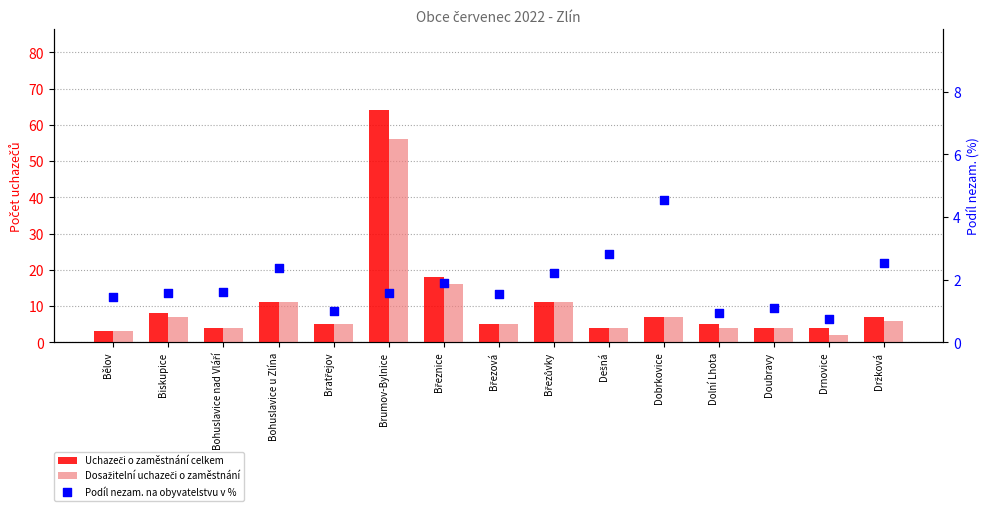

What is the total value across all series at Dešná?

10.8